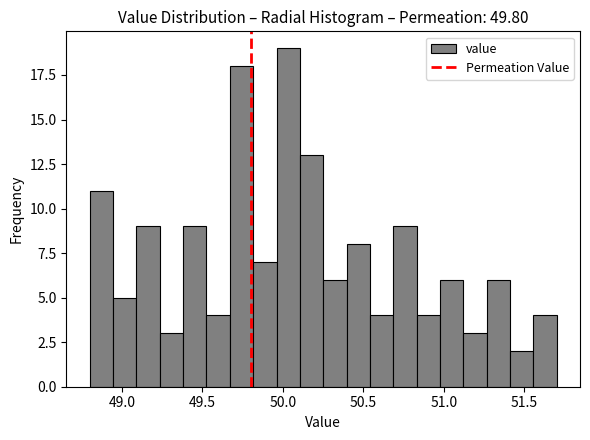

Read against the x-axis, roughly where is the centre of the tallest bar?

50.05